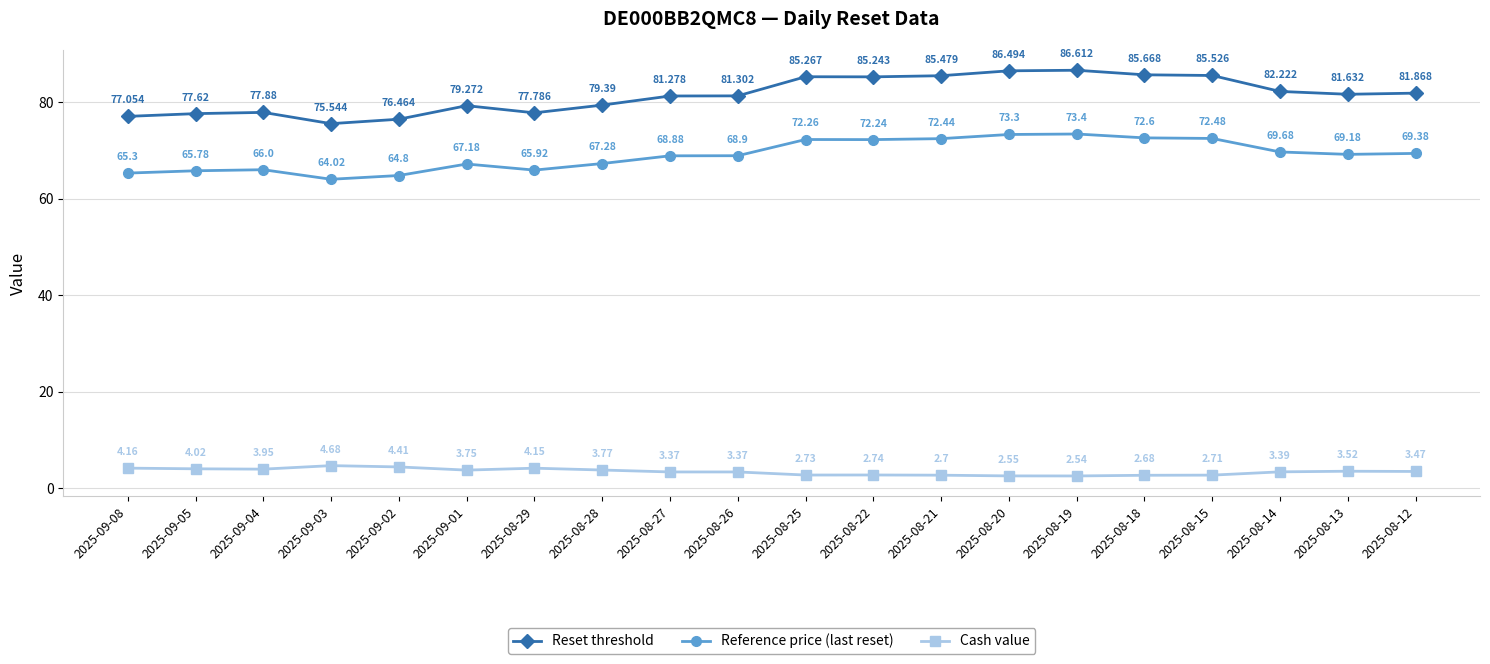

Which category has the highest value in the Reset threshold series?

2025-08-19